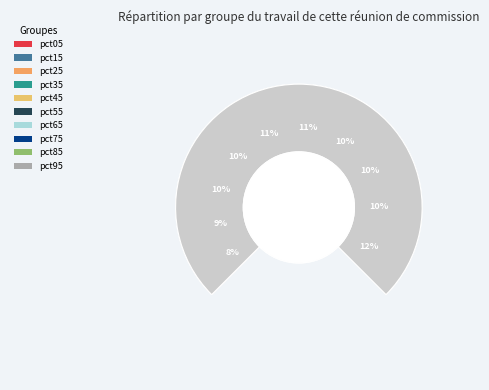

What percentage is the pct95 slice, to the nearest percent?

12%